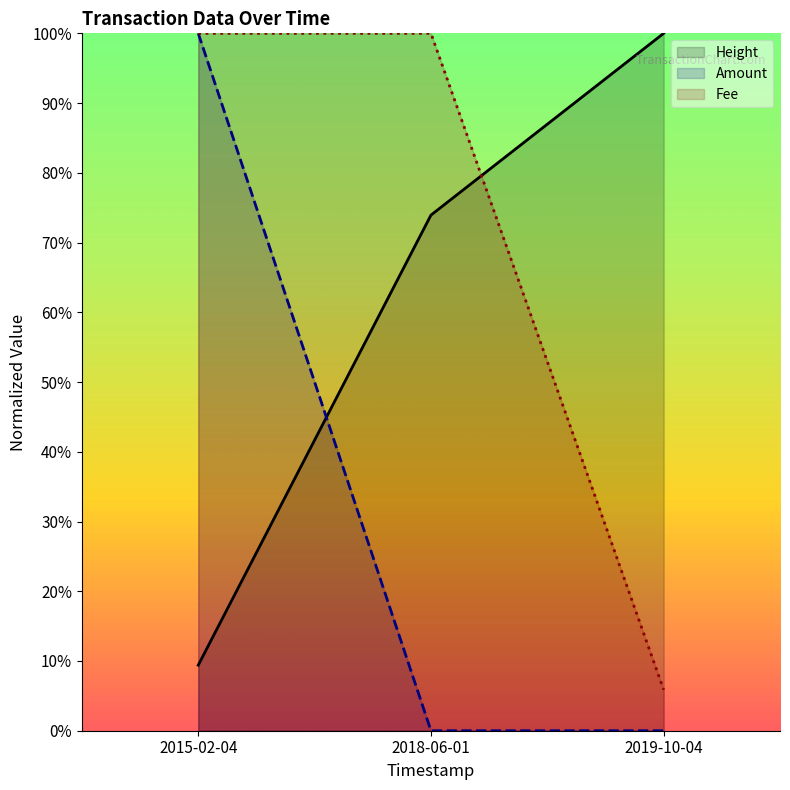

How many series are shown in this chart?

3